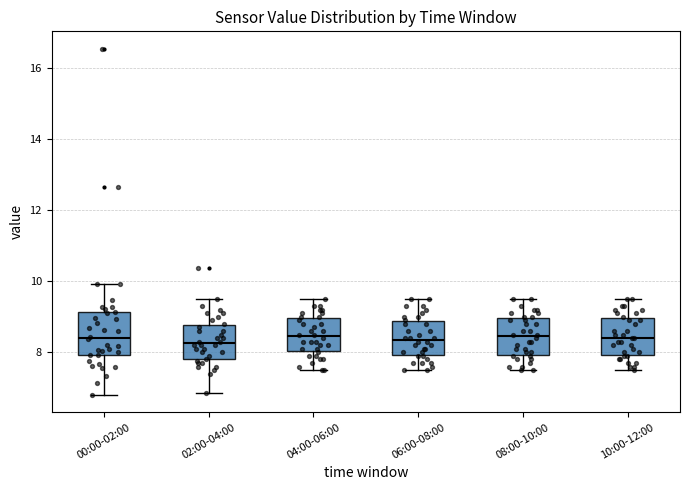

Reading left to right, read every box against the y-axis: the position of its median line, the range the box covers, and the ends of its whiskers. The values are not printed on the chart, so give them approximately, as read against the axis.

00:00-02:00: median 8.4, box 8.0 to 9.2, whiskers 6.8 to 10.0
02:00-04:00: median 8.2, box 7.8 to 8.8, whiskers 6.8 to 9.6
04:00-06:00: median 8.4, box 8.0 to 9.0, whiskers 7.6 to 9.6
06:00-08:00: median 8.4, box 8.0 to 8.8, whiskers 7.6 to 9.6
08:00-10:00: median 8.4, box 8.0 to 9.0, whiskers 7.6 to 9.6
10:00-12:00: median 8.4, box 8.0 to 9.0, whiskers 7.6 to 9.6